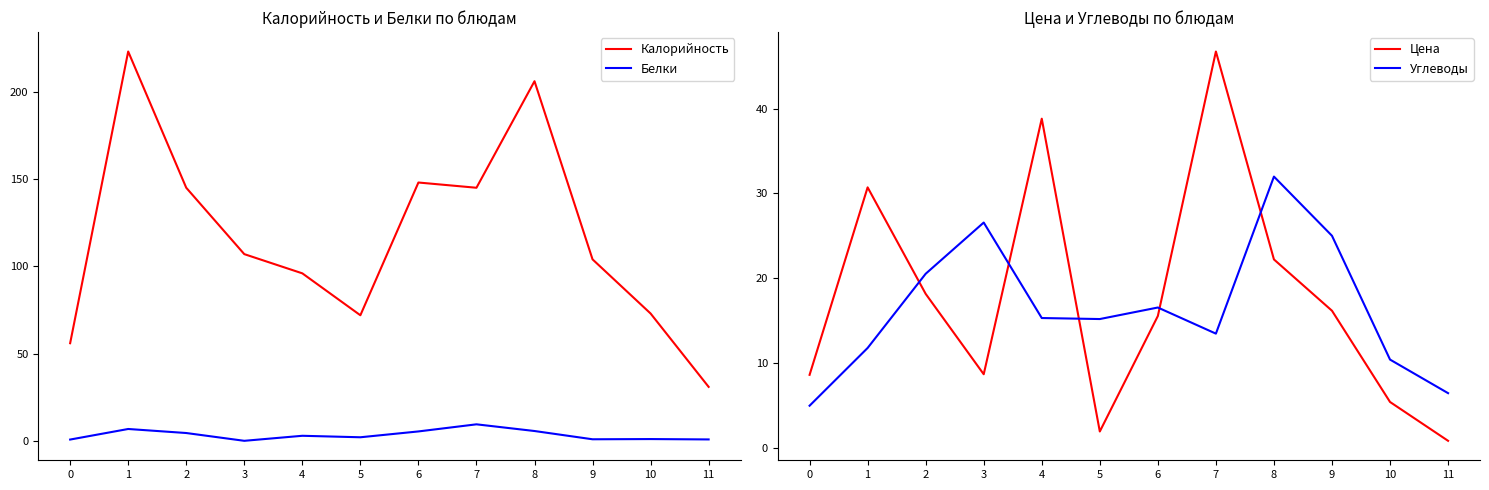

What is the approximate value of Цена at 9?

16.2